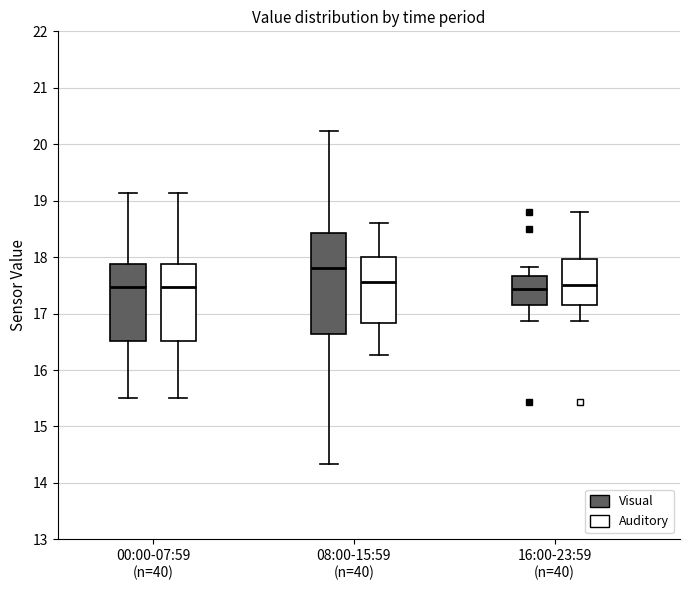

Reading left to right, transcribe this box plot: for each box, give where its median line is, the range the box spans, and where its two whiskers end, as read against the y-axis. The values are not printed on the chart, so give them approximately, as read against the axis.

00:00-07:59 (n=40) (Visual): median 17.5, box 16.5 to 17.9, whiskers 15.5 to 19.1
00:00-07:59 (n=40) (Auditory): median 17.5, box 16.5 to 17.9, whiskers 15.5 to 19.1
08:00-15:59 (n=40) (Visual): median 17.8, box 16.6 to 18.4, whiskers 14.3 to 20.2
08:00-15:59 (n=40) (Auditory): median 17.6, box 16.8 to 18.0, whiskers 16.3 to 18.6
16:00-23:59 (n=40) (Visual): median 17.4, box 17.2 to 17.7, whiskers 16.9 to 17.8
16:00-23:59 (n=40) (Auditory): median 17.5, box 17.2 to 18.0, whiskers 16.9 to 18.8